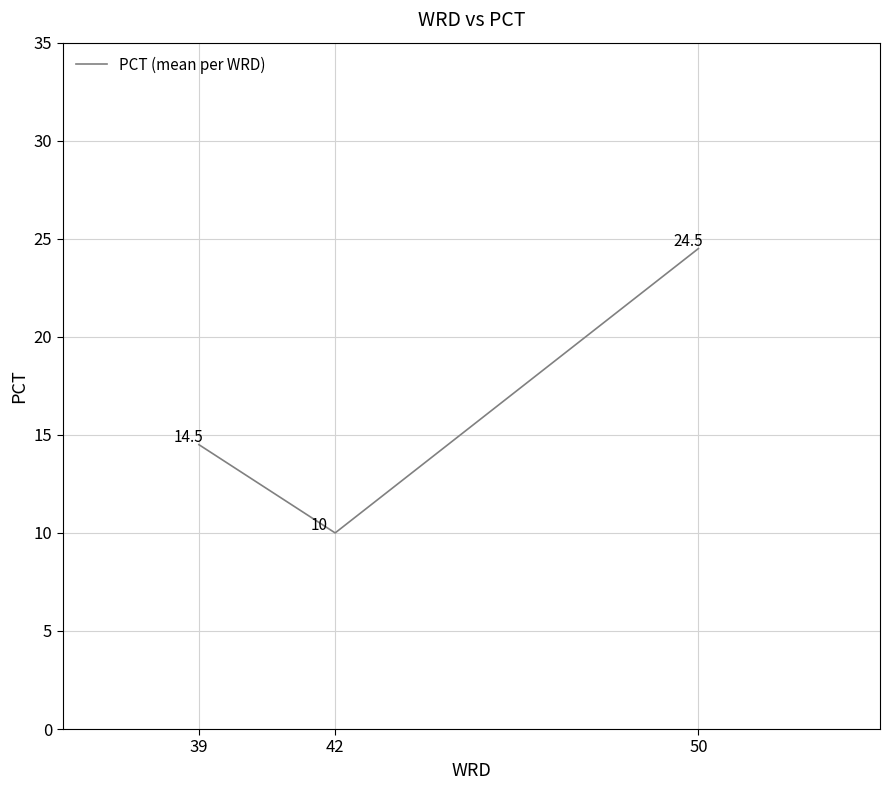

Reading right to left, transcribe all the data shown in this chart.

24.5	10.0	14.5